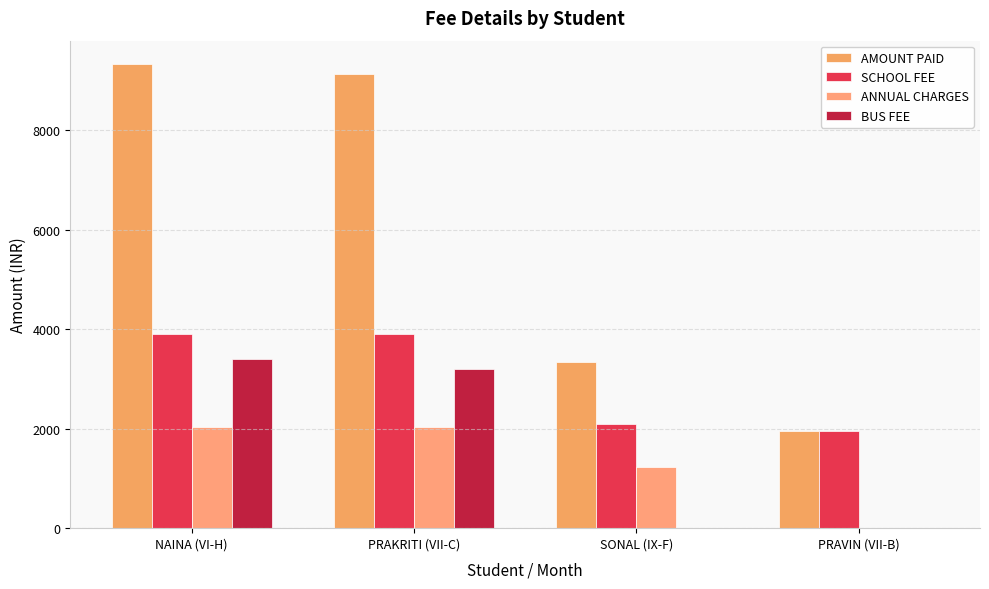

The value of AMOUNT PAID at PRAVIN (VII-B) is 423. True or false?

False